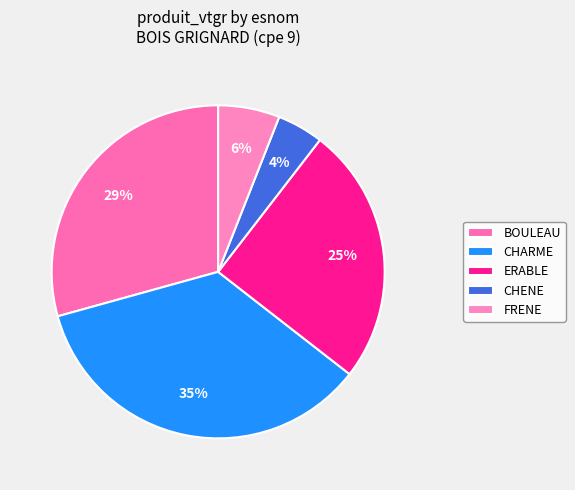

Which category has the smallest portion of the pie?

CHENE